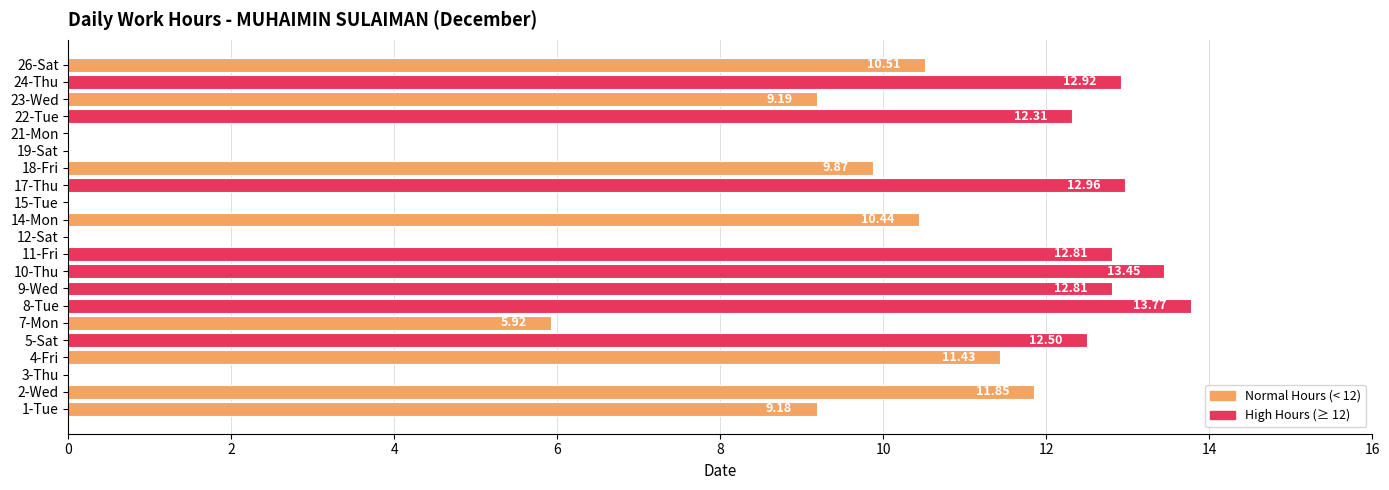

What is the change in value from 7-Mon to 14-Mon?

+4.5